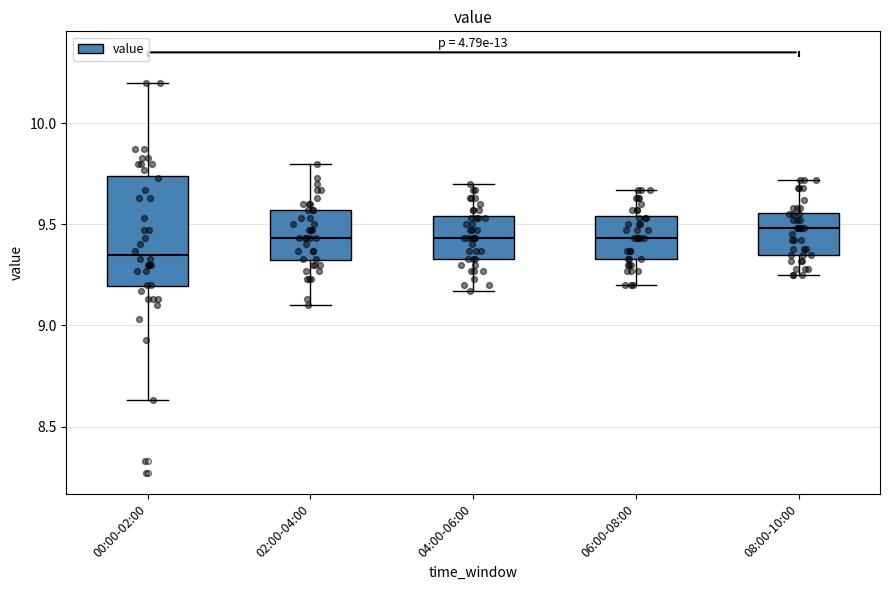

Reading left to right, read every box against the y-axis: the position of its median line, the range the box covers, and the ends of its whiskers. The values are not printed on the chart, so give them approximately, as read against the axis.

00:00-02:00: median 9.35, box 9.20 to 9.75, whiskers 8.65 to 10.20
02:00-04:00: median 9.45, box 9.30 to 9.55, whiskers 9.10 to 9.80
04:00-06:00: median 9.45, box 9.35 to 9.55, whiskers 9.15 to 9.70
06:00-08:00: median 9.45, box 9.35 to 9.55, whiskers 9.20 to 9.65
08:00-10:00: median 9.50, box 9.35 to 9.55, whiskers 9.25 to 9.70